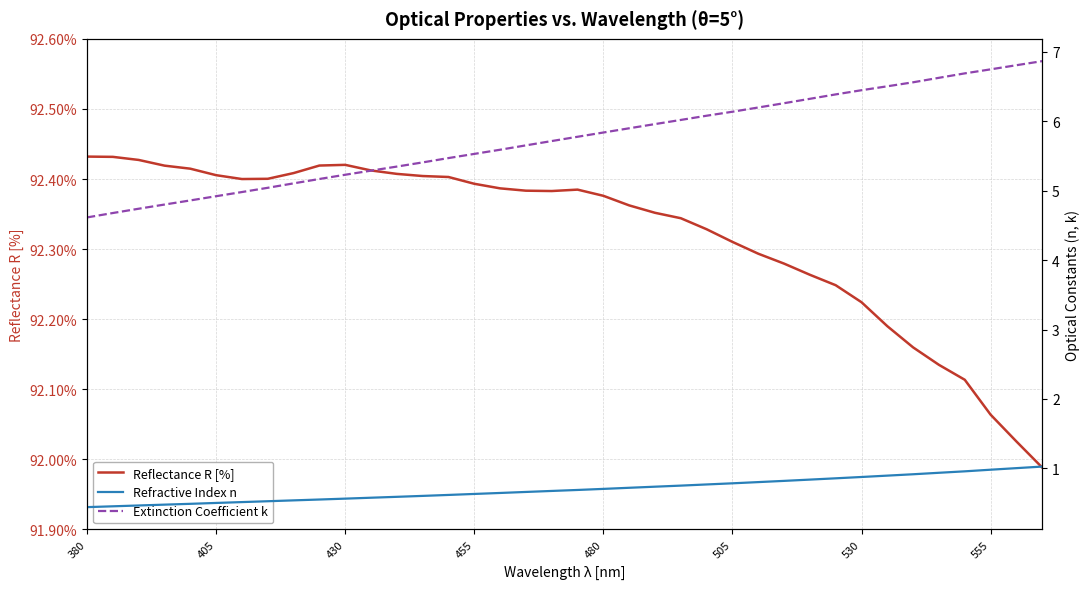

What is the difference between the second highest and minimum values in the Refractive Index n series?

0.6